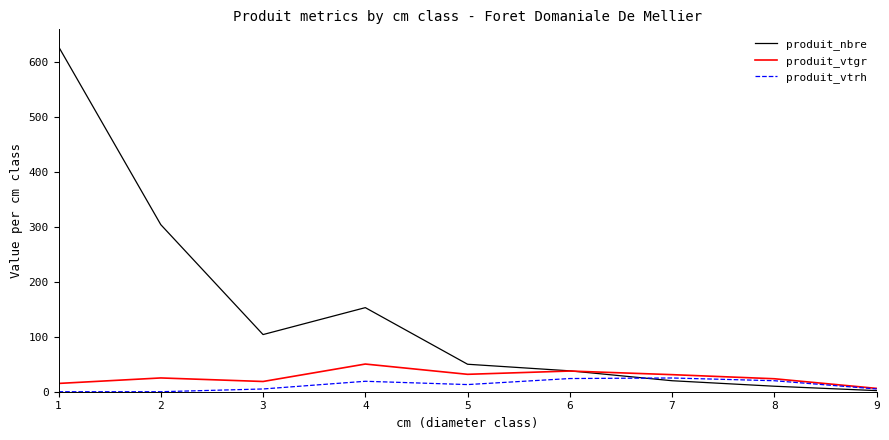

At 2, list the series in order from largest to smallest.

produit_nbre, produit_vtgr, produit_vtrh